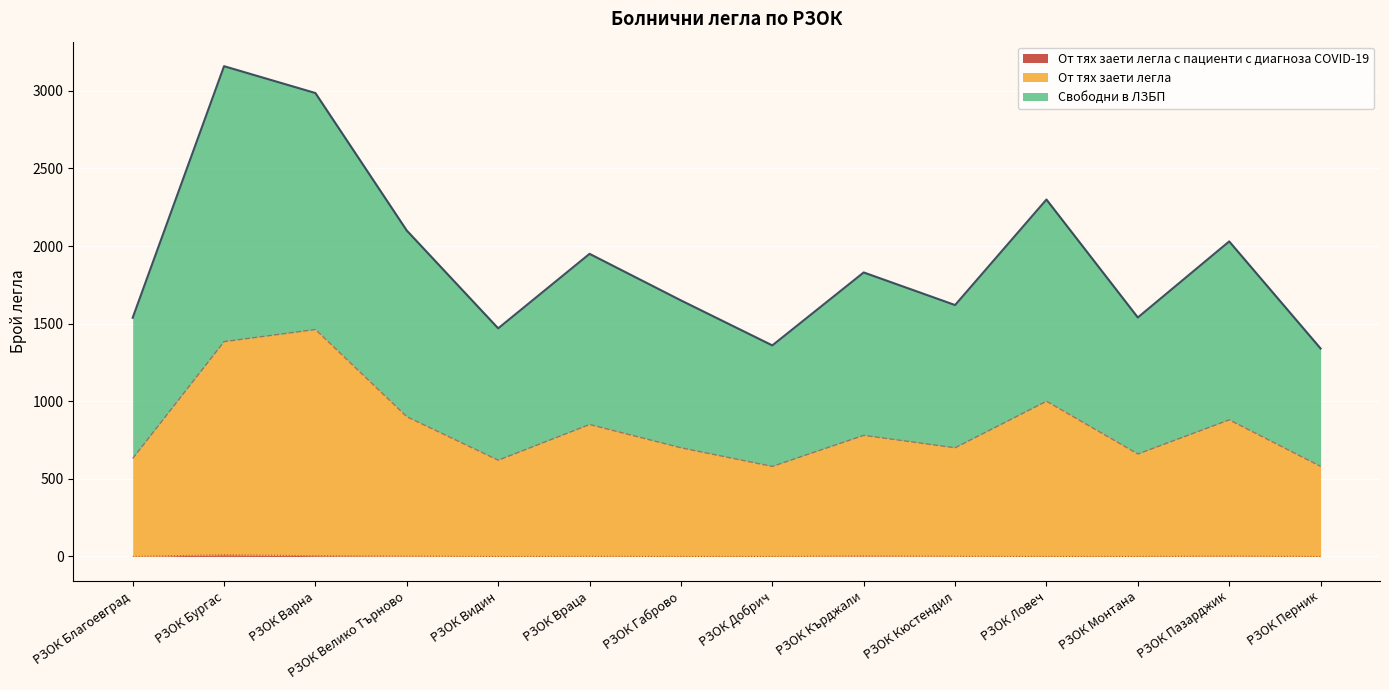

Which series changed the most between РЗОК Ловеч and РЗОК Монтана?

Свободни в ЛЗБП